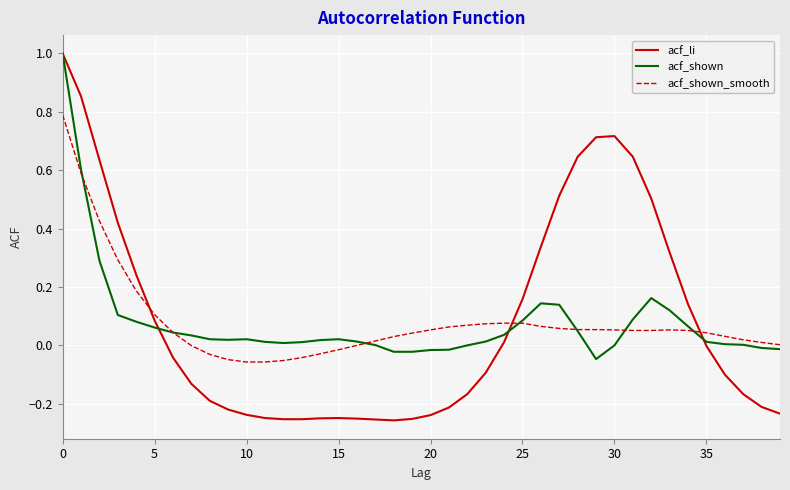

Which series has the widest spread of values?

acf_li